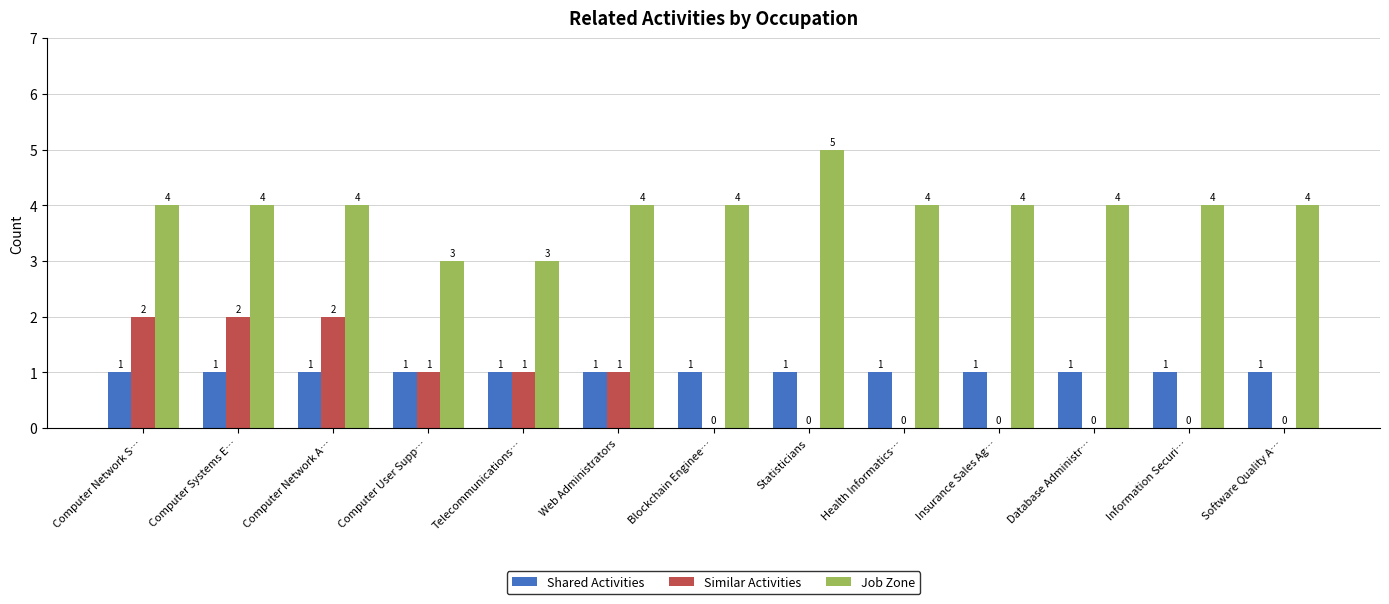

Read the Job Zone value at Database Administr….

4